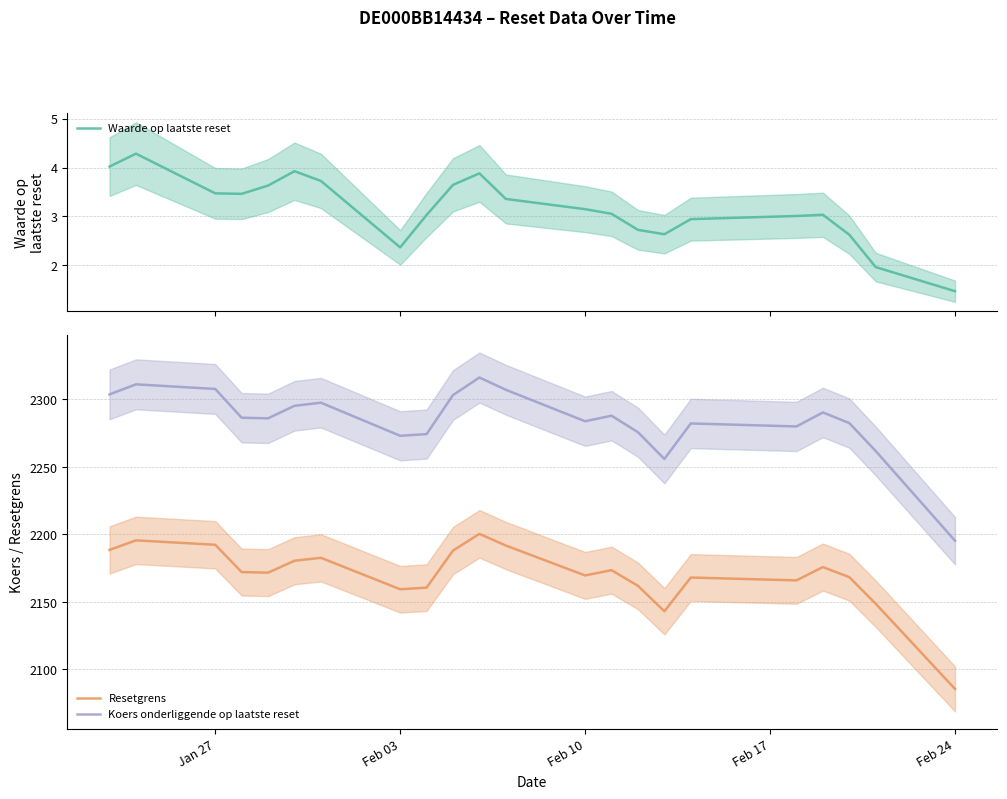

What is the difference between the second highest and minimum values in the Koers onderliggende op laatste reset series?

115.8